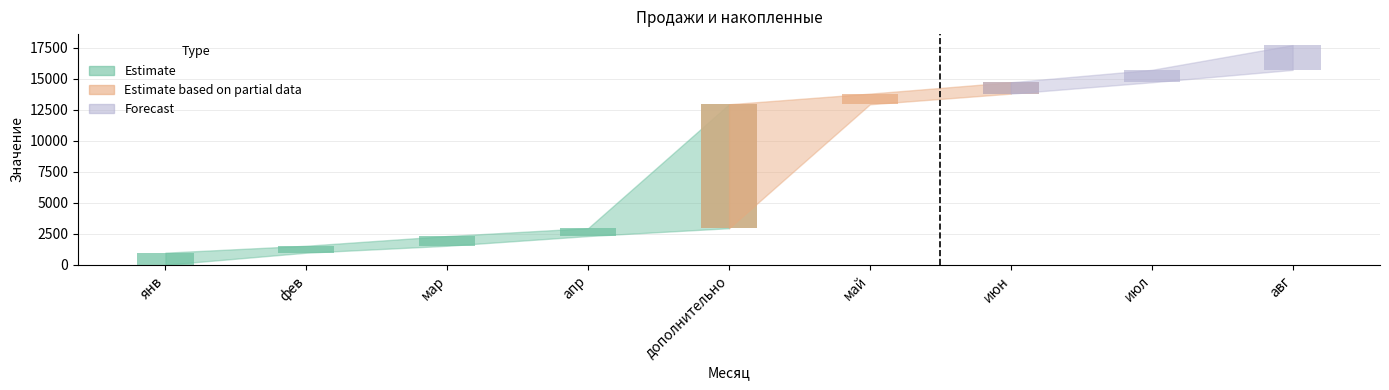

Are the bars horizontal?

No